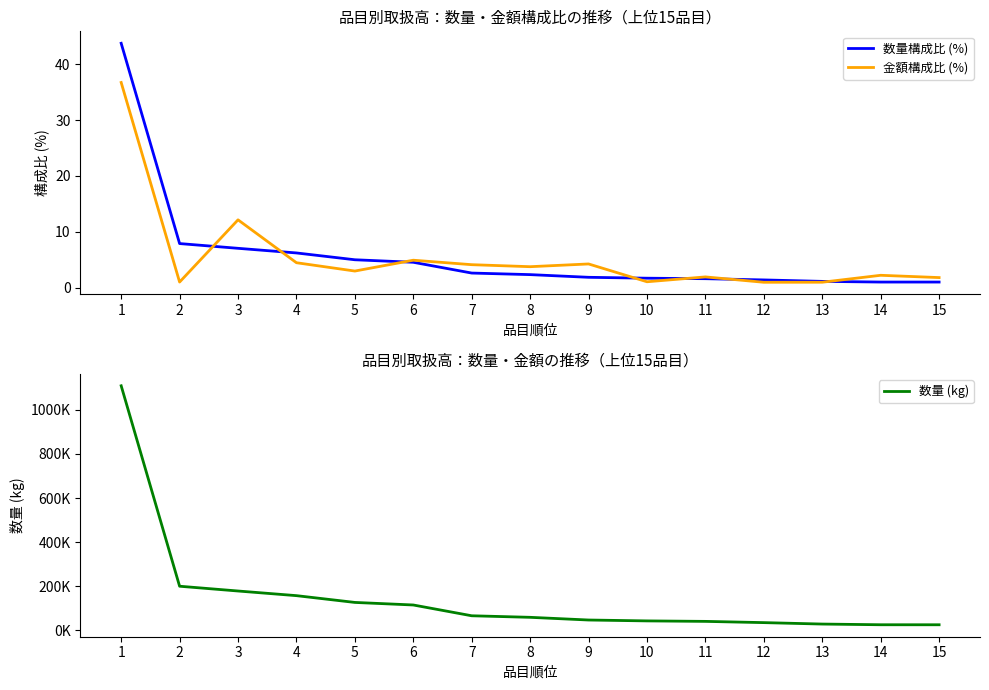

What is the maximum value shown in the chart?

1108850.0